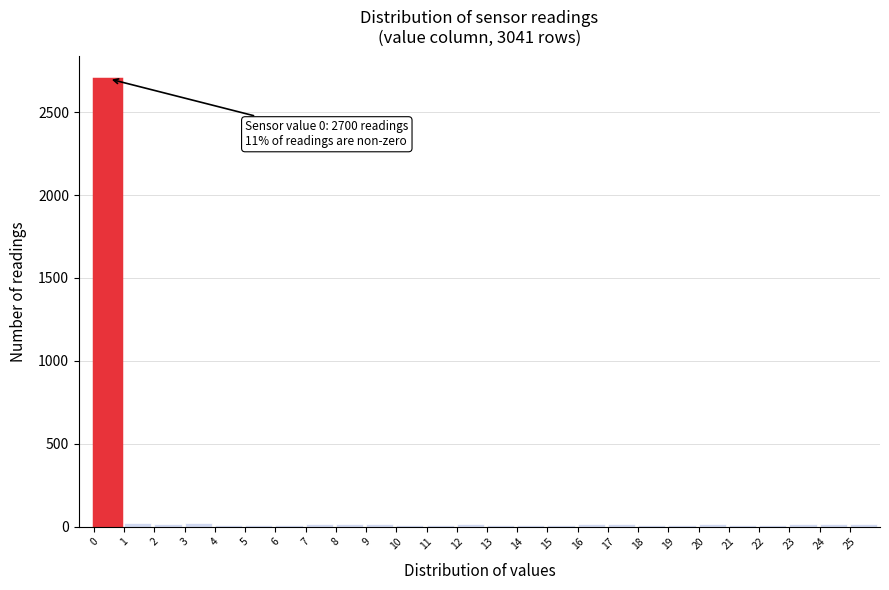

Which range on the x-axis has the tallest bar?

0 to 1